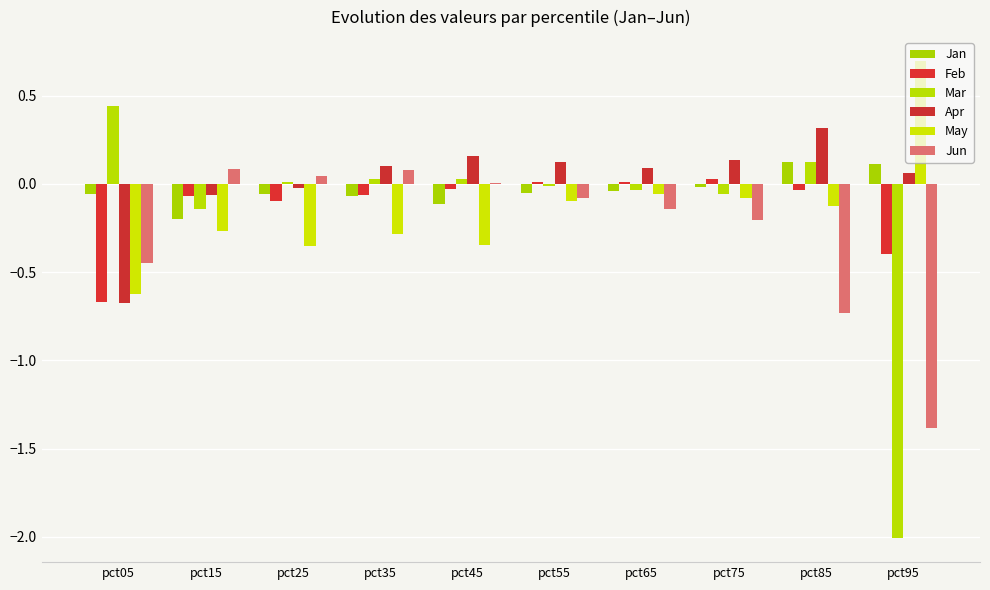

Reading left to right, extract all data points from this chart.

Jan: pct05=-0.1	pct15=-0.2	pct25=-0.1	pct35=-0.1	pct45=-0.1	pct55=-0.0	pct65=-0.0	pct75=-0.0	pct85=0.1	pct95=0.1
Feb: pct05=-0.7	pct15=-0.1	pct25=-0.1	pct35=-0.1	pct45=-0.0	pct55=0.0	pct65=0.0	pct75=0.0	pct85=-0.0	pct95=-0.4
Mar: pct05=0.4	pct15=-0.1	pct25=0.0	pct35=0.0	pct45=0.0	pct55=-0.0	pct65=-0.0	pct75=-0.1	pct85=0.1	pct95=-2.0
Apr: pct05=-0.7	pct15=-0.1	pct25=-0.0	pct35=0.1	pct45=0.2	pct55=0.1	pct65=0.1	pct75=0.1	pct85=0.3	pct95=0.1
May: pct05=-0.6	pct15=-0.3	pct25=-0.4	pct35=-0.3	pct45=-0.3	pct55=-0.1	pct65=-0.1	pct75=-0.1	pct85=-0.1	pct95=0.7
Jun: pct05=-0.4	pct15=0.1	pct25=0.0	pct35=0.1	pct45=0.0	pct55=-0.1	pct65=-0.1	pct75=-0.2	pct85=-0.7	pct95=-1.4